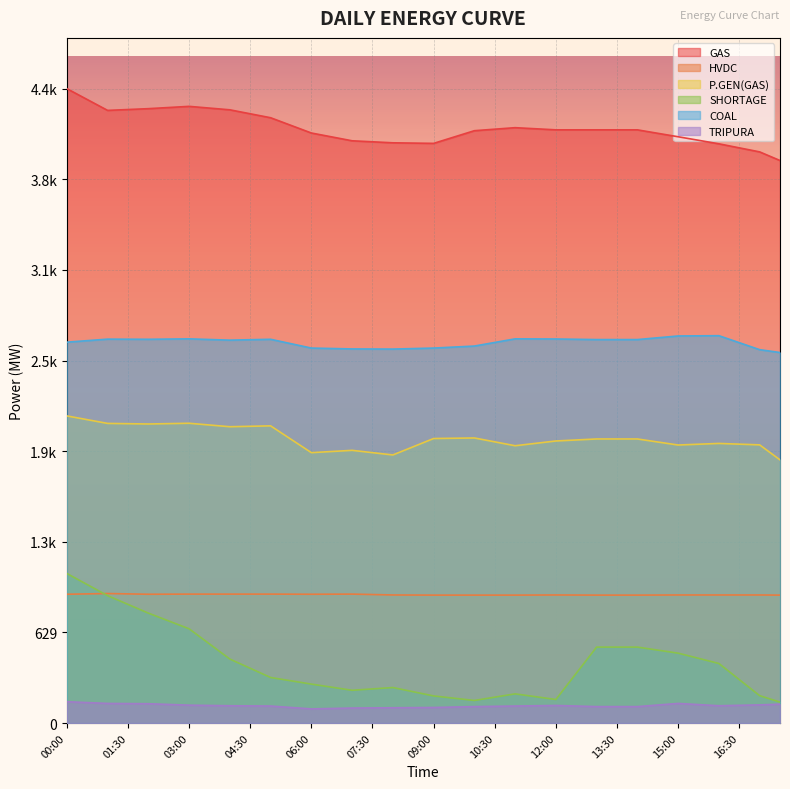

What is the label of the 32nd point from the right?

02:00